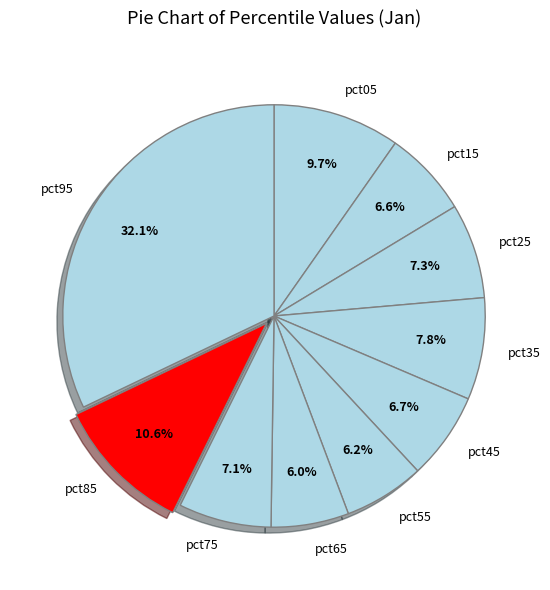

How many slices are in this pie chart?

10